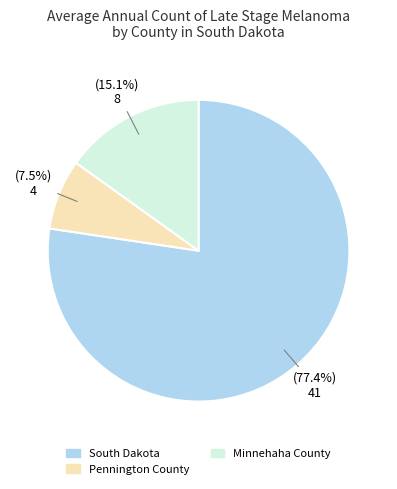

Rank the categories by value from highest to lowest.

South Dakota, Minnehaha County, Pennington County